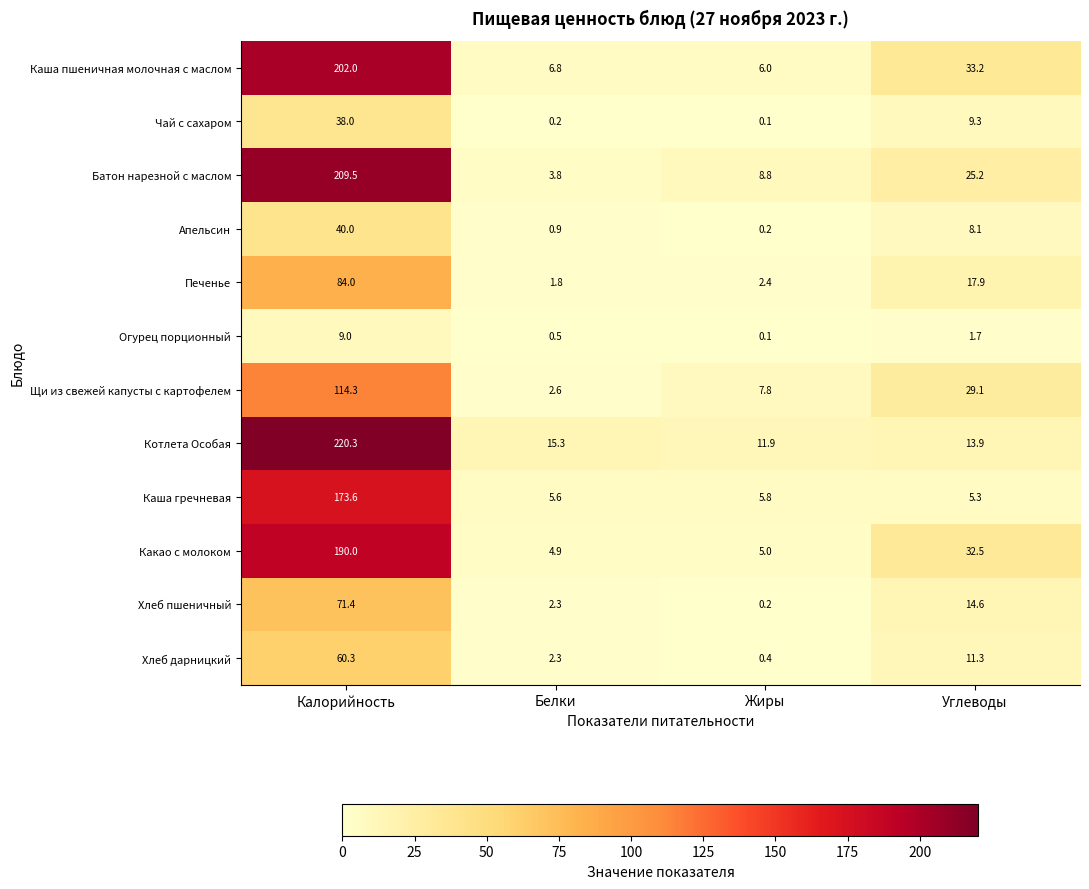

At which label is Щи из свежей капусты с картофелем closest to 58?

Углеводы